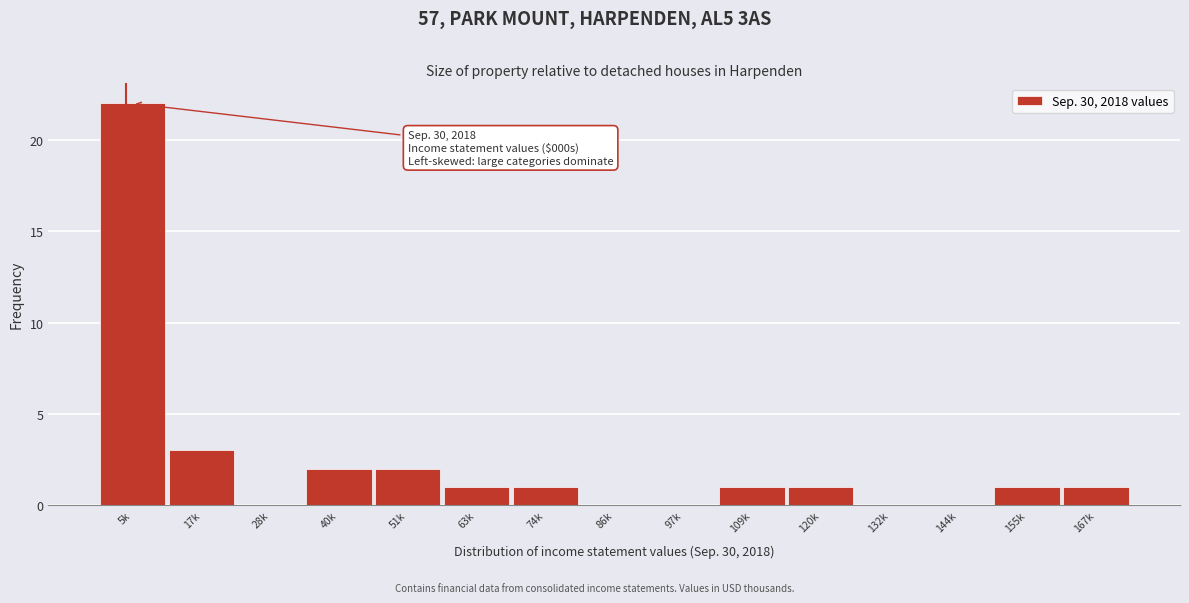

Reading left to right, what are all the values shown in this chart?

5k=22	17k=3	28k=0	40k=2	51k=2	63k=1	74k=1	86k=0	97k=0	109k=1	120k=1	132k=0	144k=0	155k=1	167k=1